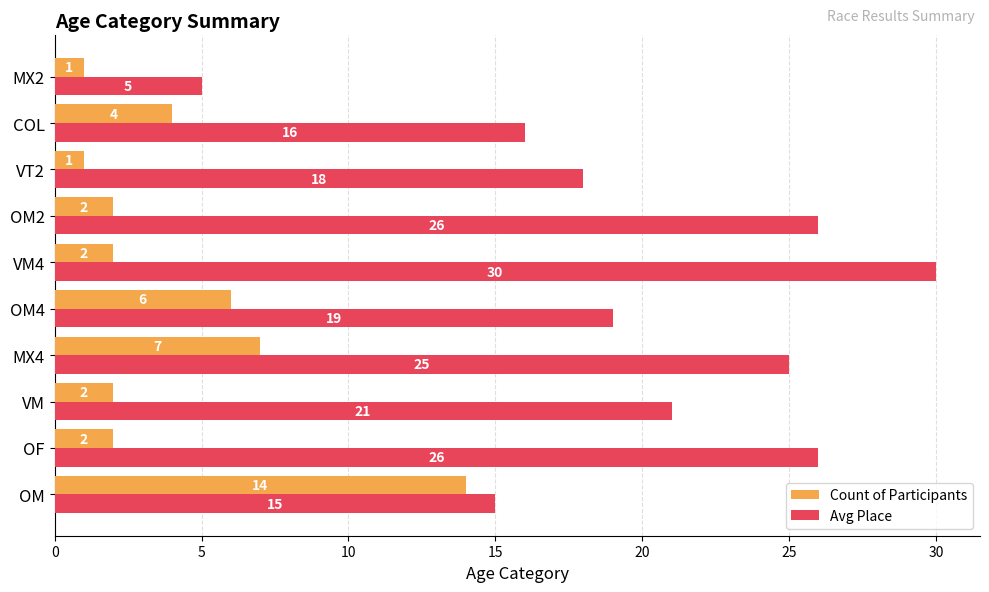

True or false: Avg Place has a value of 40 at OF.

False